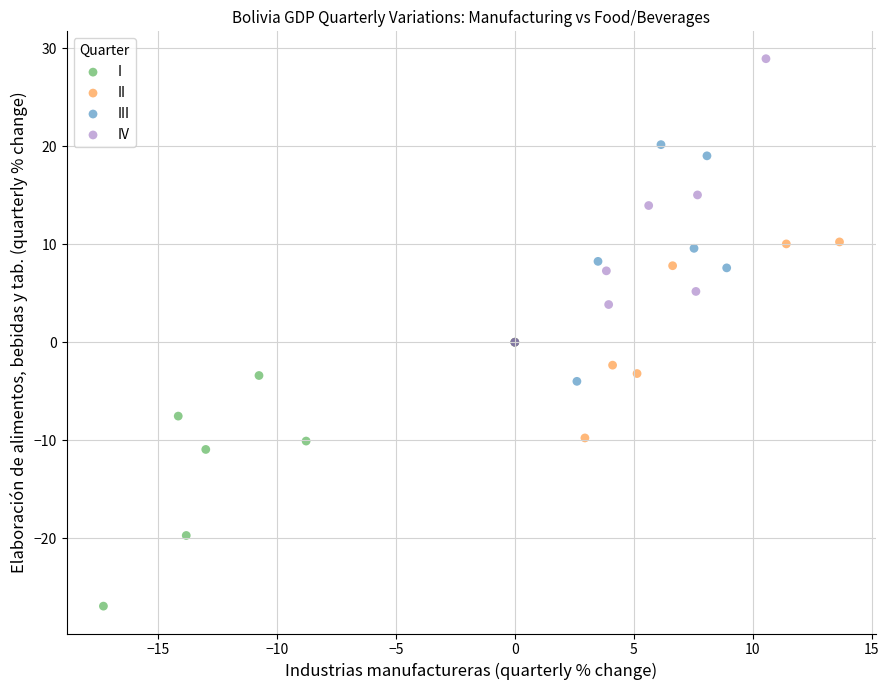

Which series contains the lowest Y value?

I